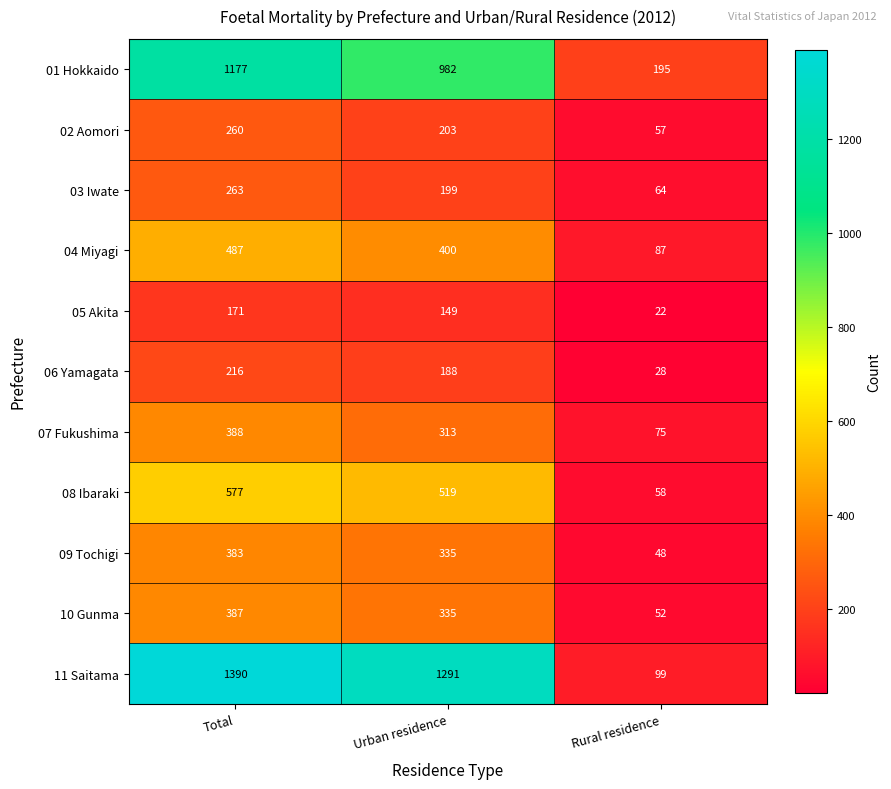

Is it true that 08 Ibaraki equals 519 at Urban residence?

True